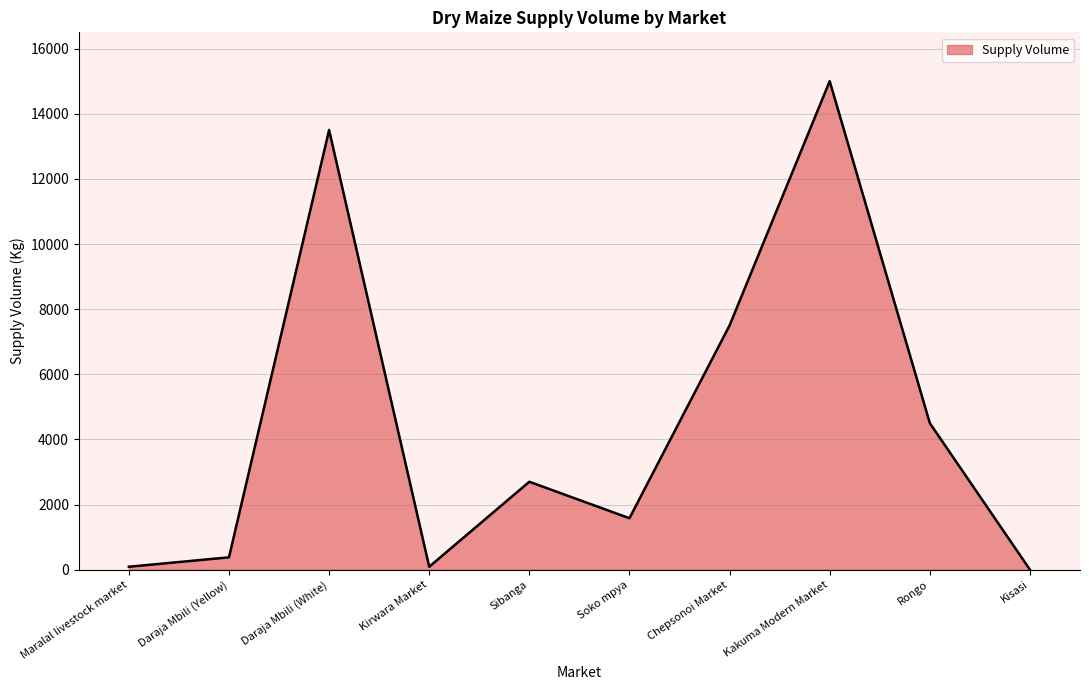

Which has a higher value, Kirwara Market or Daraja Mbili (Yellow)?

Daraja Mbili (Yellow)